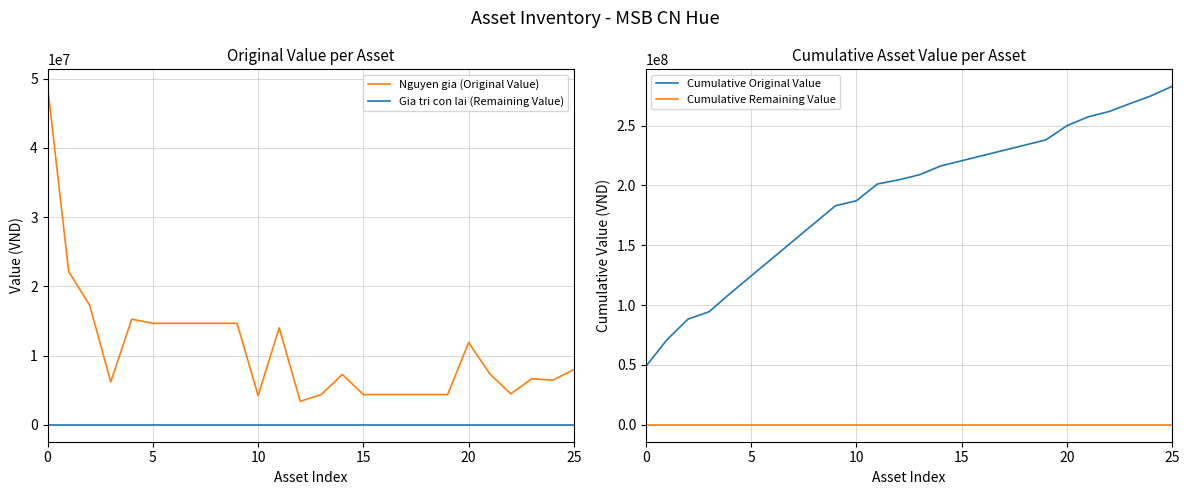

What is the difference between the highest and lowest values at 15?

94493900